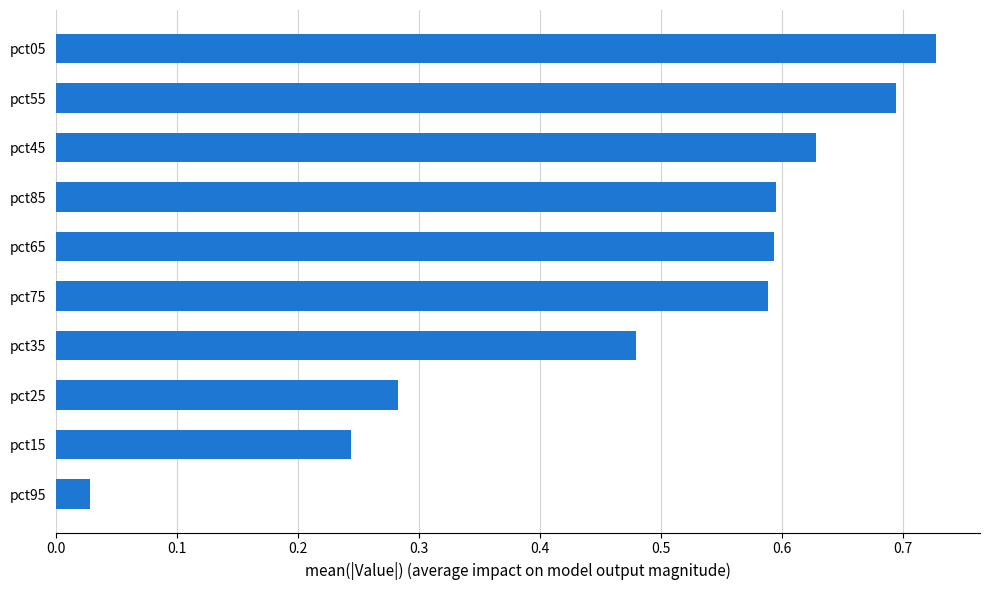

What is the sum of the values at pct05 and pct15?

1.0